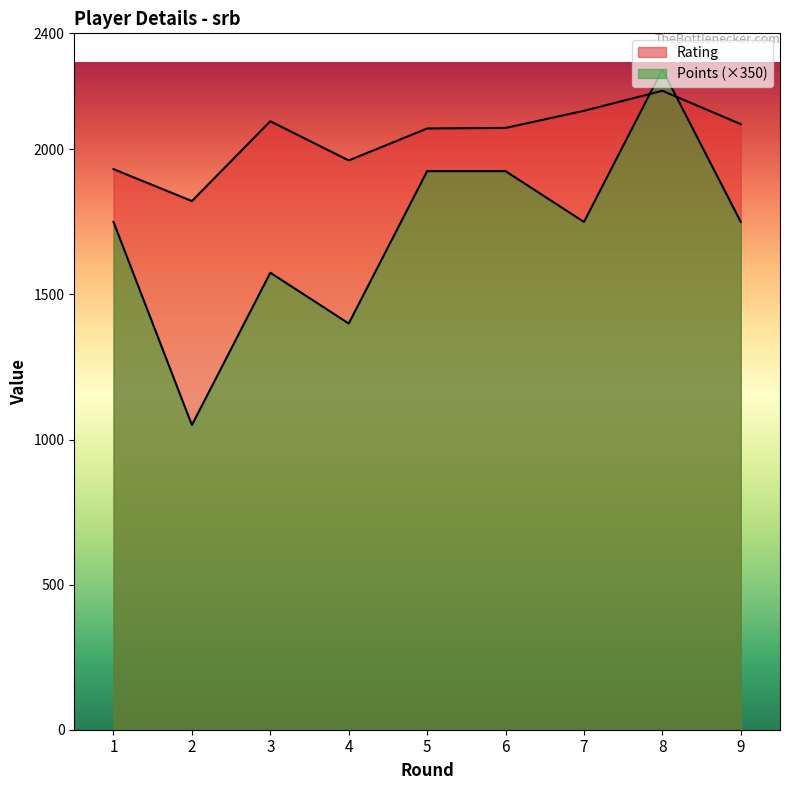

Reading right to left, what are all the values shown in this chart?

Rating: 9=2087	8=2202	7=2133	6=2074	5=2072	4=1962	3=2097	2=1822	1=1932
Points: 9=1750	8=2275	7=1750	6=1925	5=1925	4=1400	3=1575	2=1050	1=1750